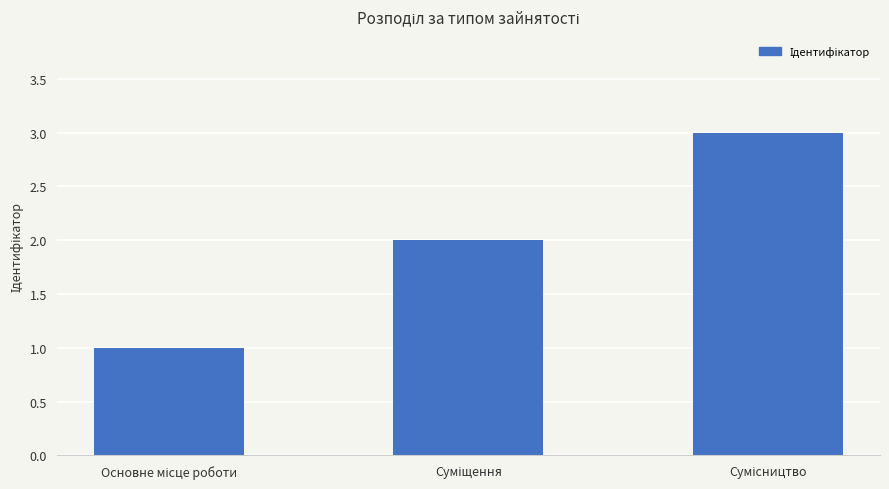

What is the sum of all values?

6